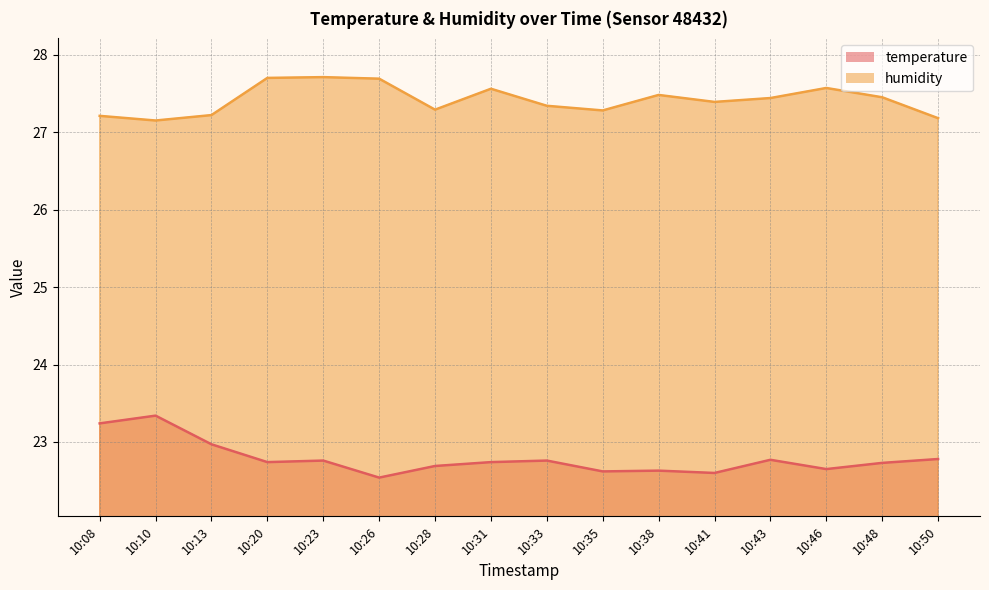

Where is humidity nearest to the value 27?

10:10